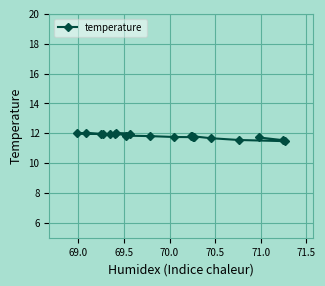

What is the greatest value displayed?

12.0